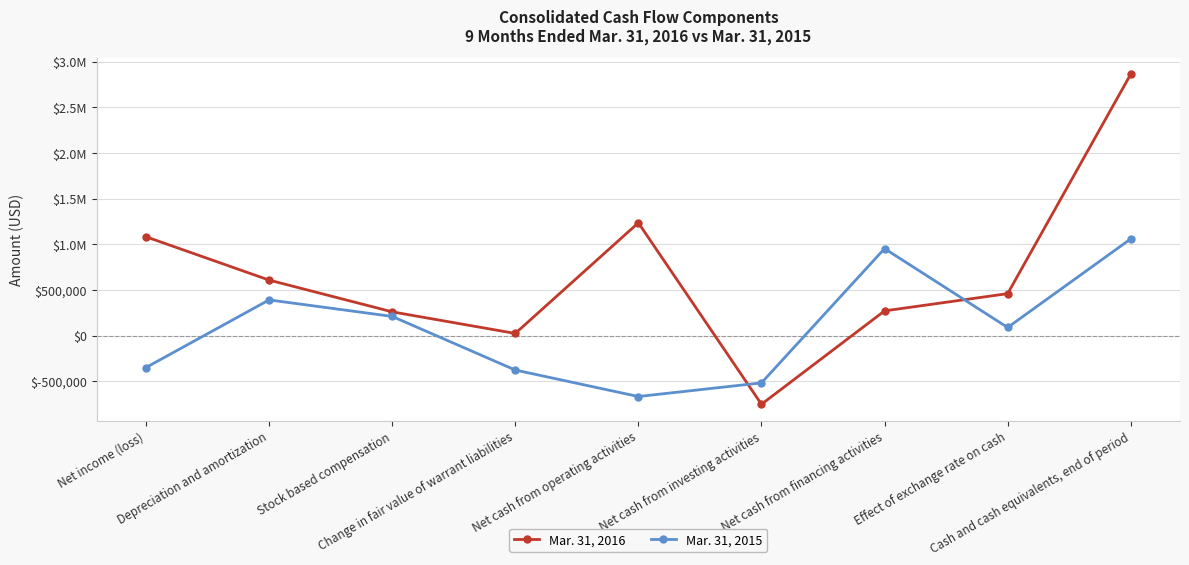

Is it true that Mar. 31, 2016 equals 1235826 at Net cash from operating activities?

True